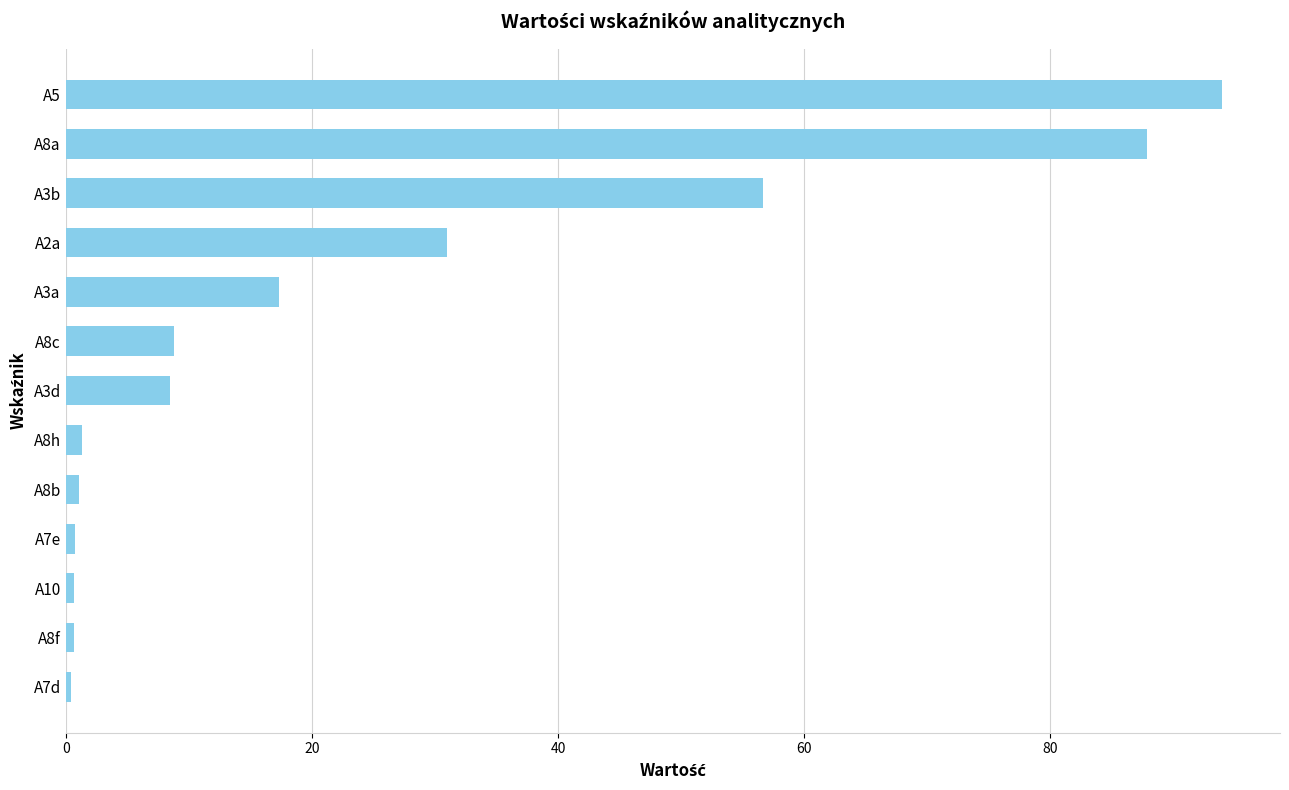

What is the minimum value shown in the chart?

0.4